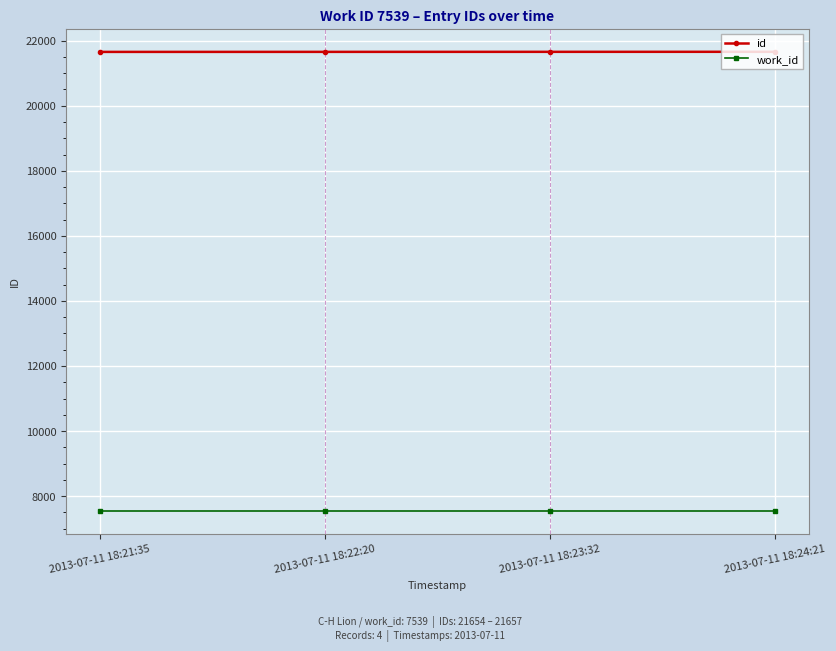

The work_id series shows 1688 at 2013-07-11 18:22:20. True or false?

False